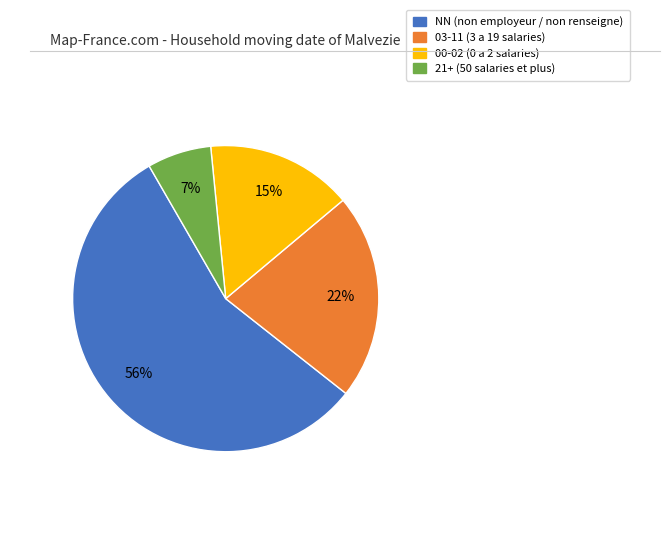

Does any single category account for the majority?

Yes